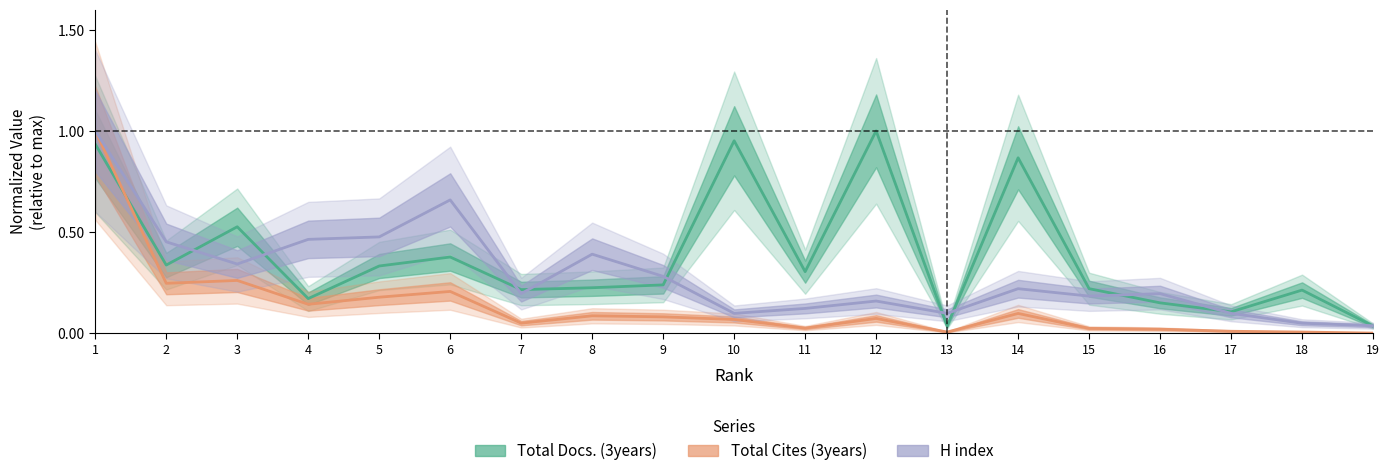

Which series has the largest total across all categories?

Total Docs. (3years)